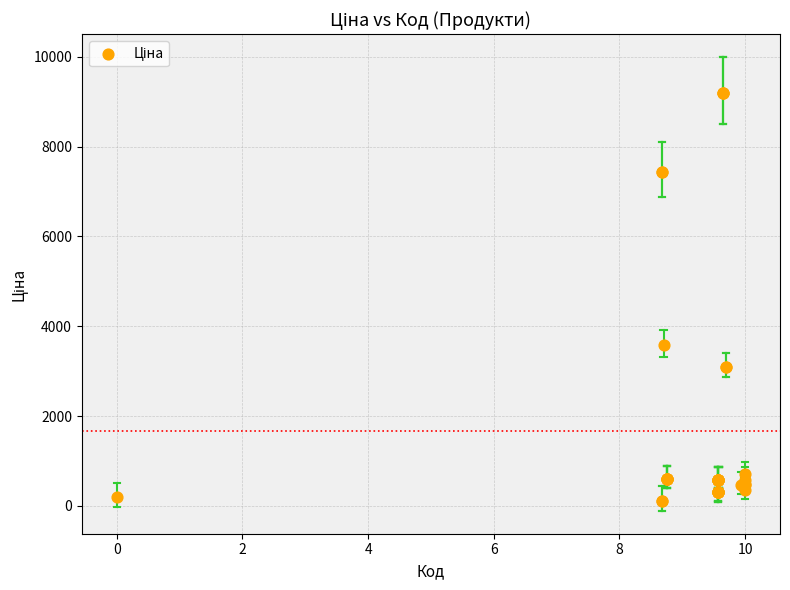

What Y value in the scatter plot is closest to 4654?

3573.6